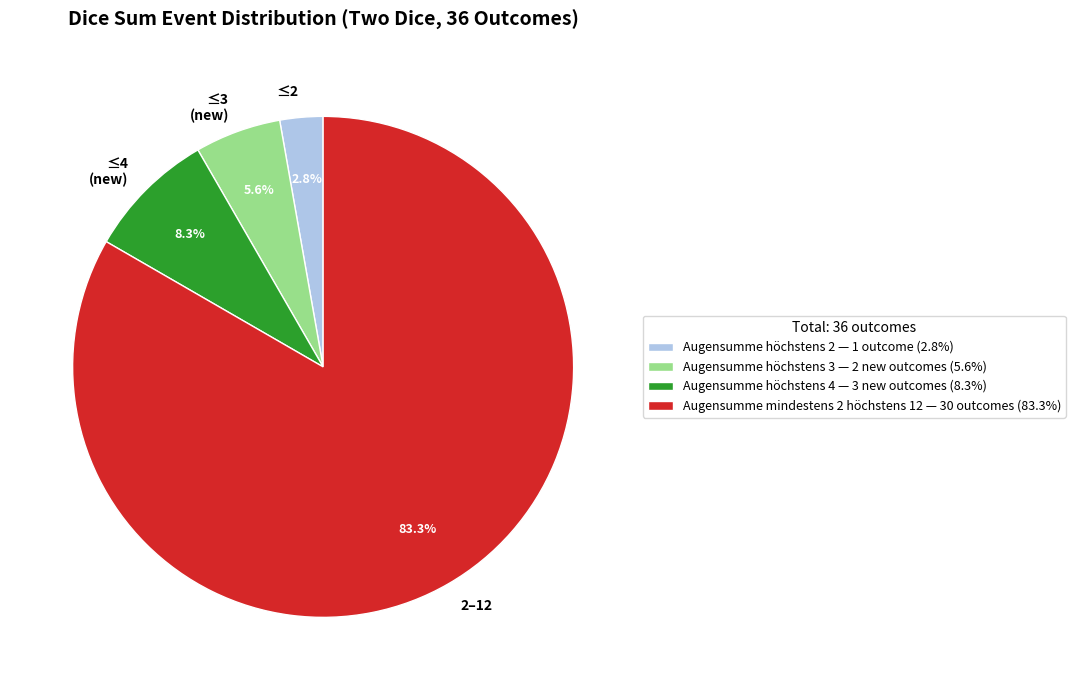

Which has a higher value, ≤4 (new) or 2–12?

2–12